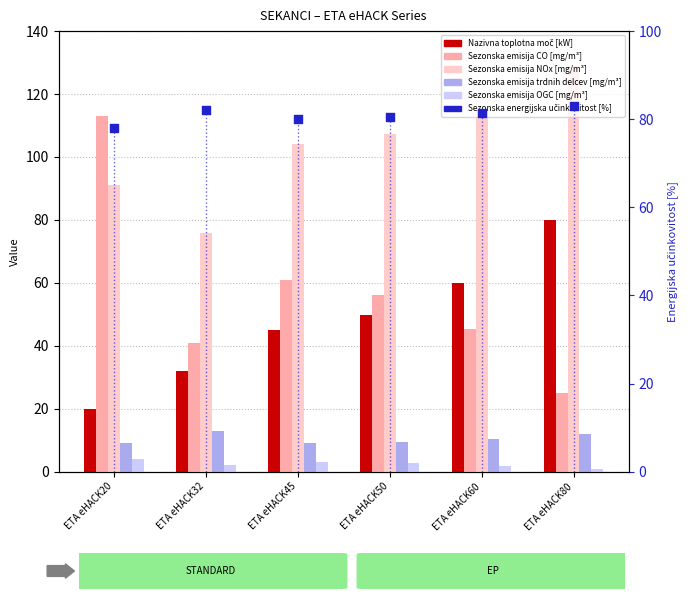

Which series contains the highest Y value?

Sezonska emisija NOx [mg/m³]